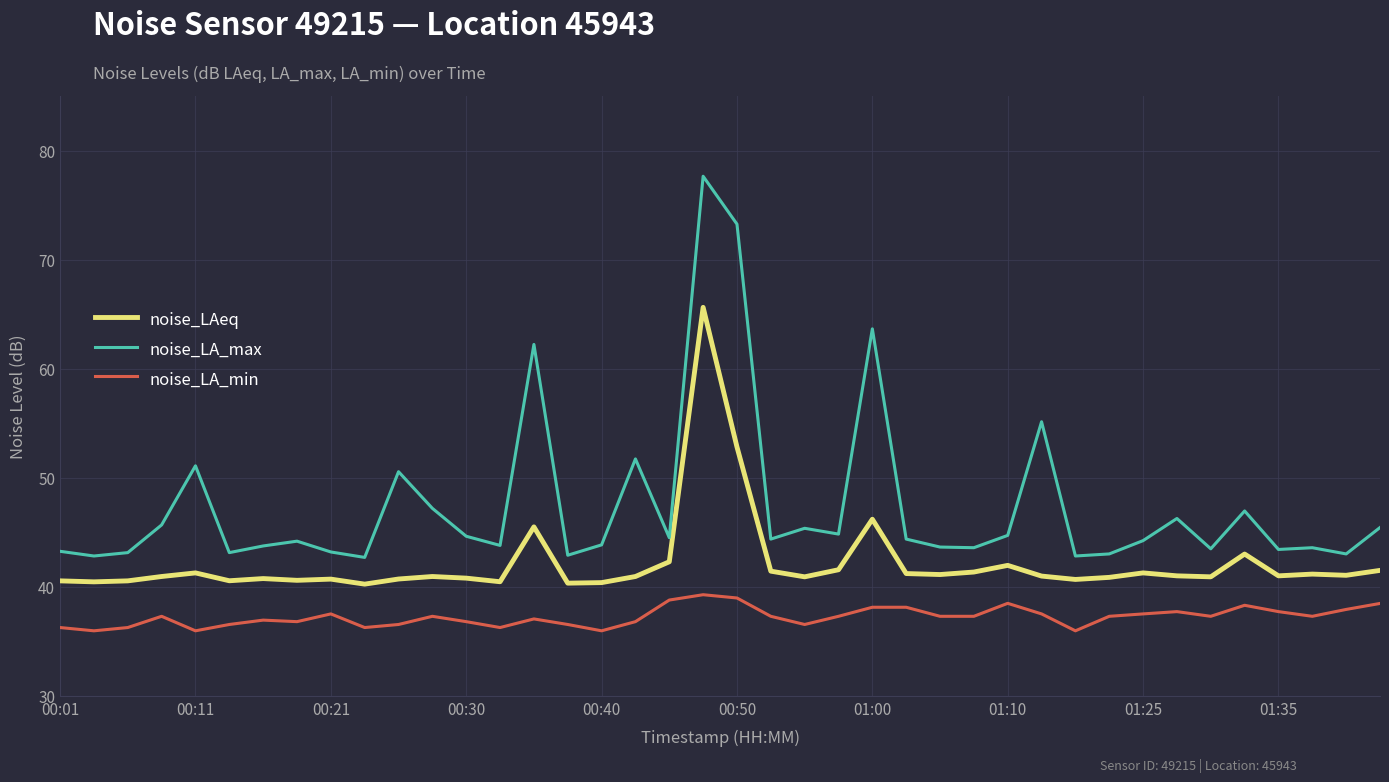

Which series has the largest total across all categories?

noise_LA_max